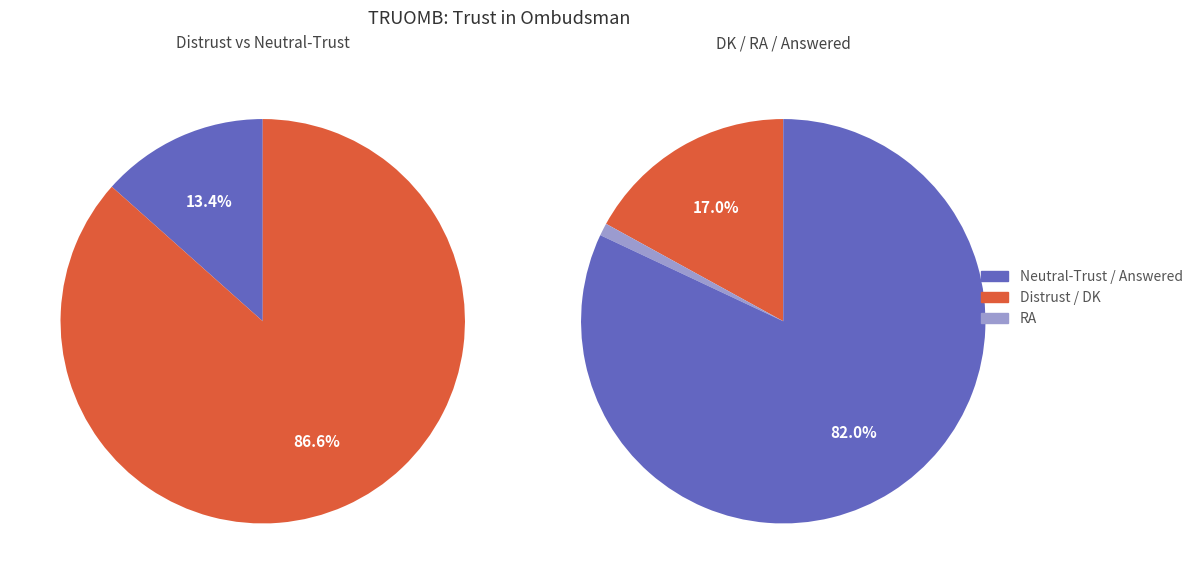

What percentage is NOT represented by RA?

99.0%